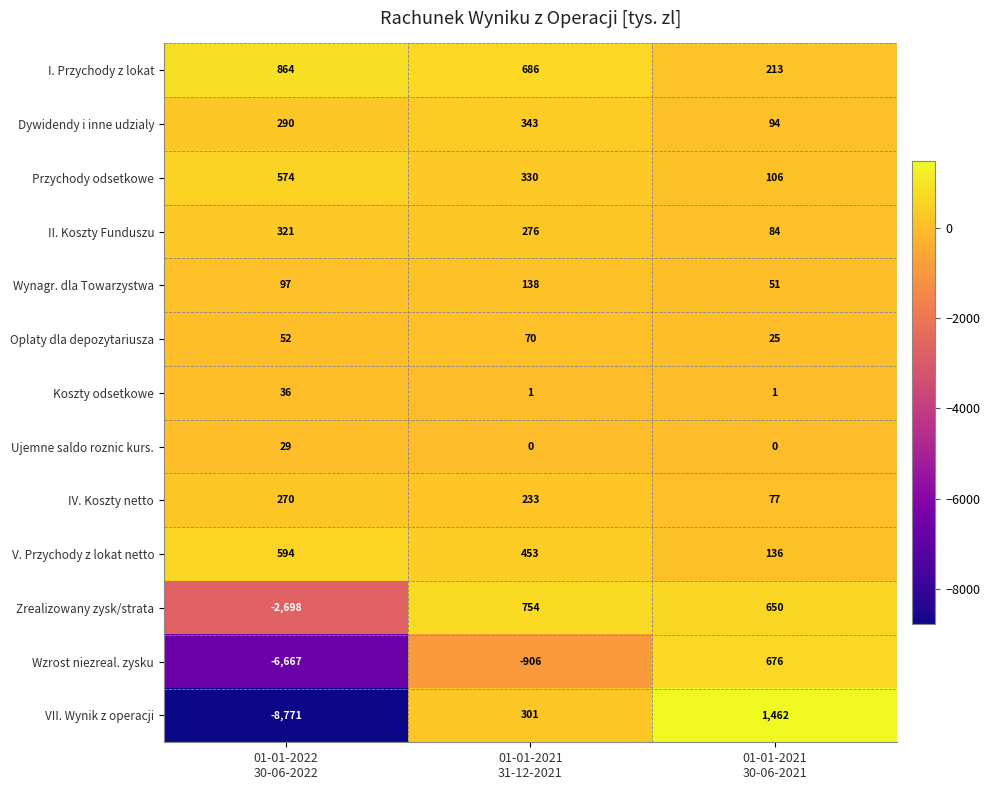

How many values in the V. Przychody z lokat netto series are below 453?

1